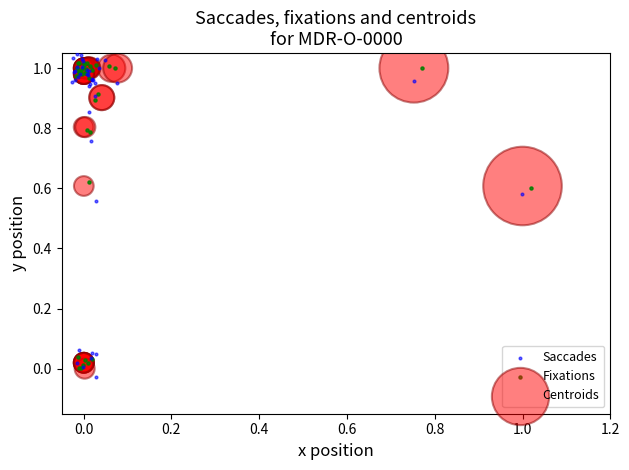

Which series has the largest Y range (max minus min)?

Saccades